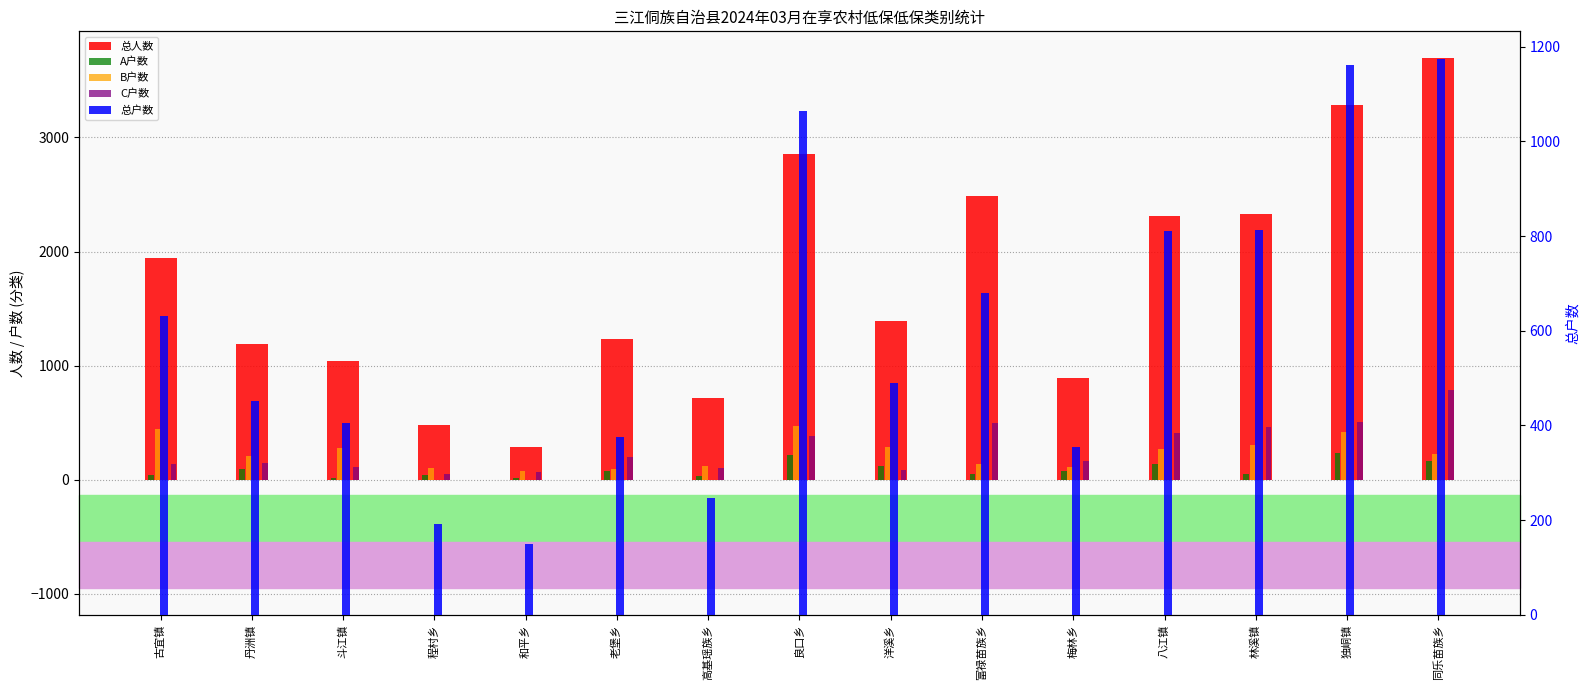

Which has a higher value, 程村乡 or 林溪镇?

林溪镇